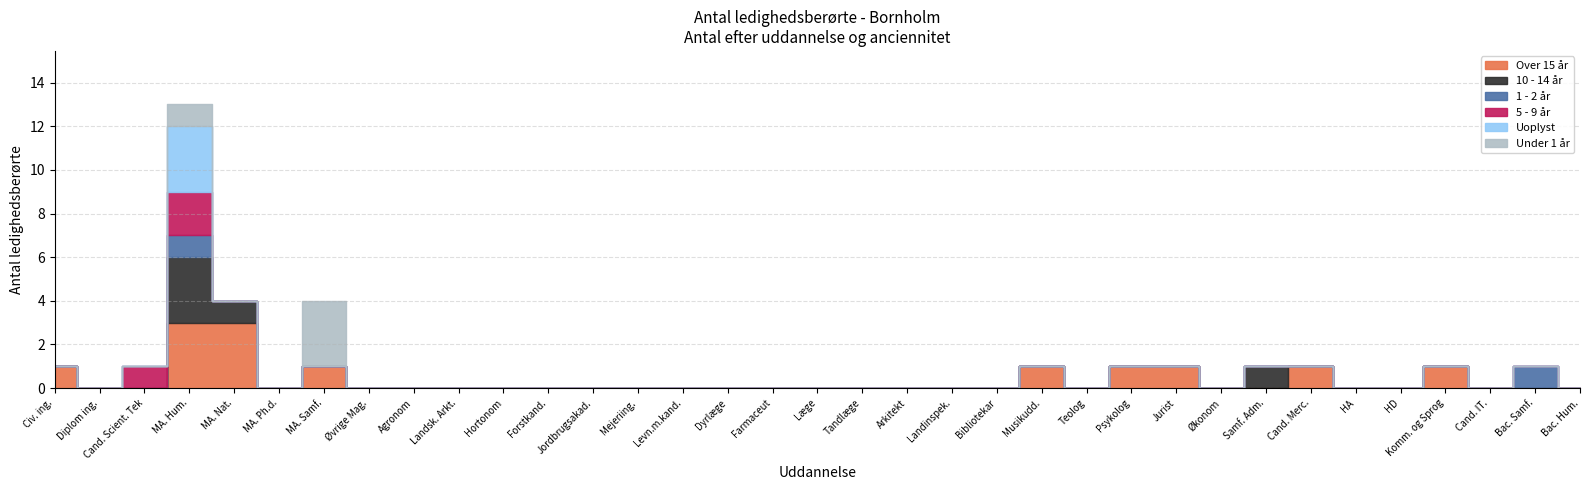

At how many categories does at least one series exceed 1?

3